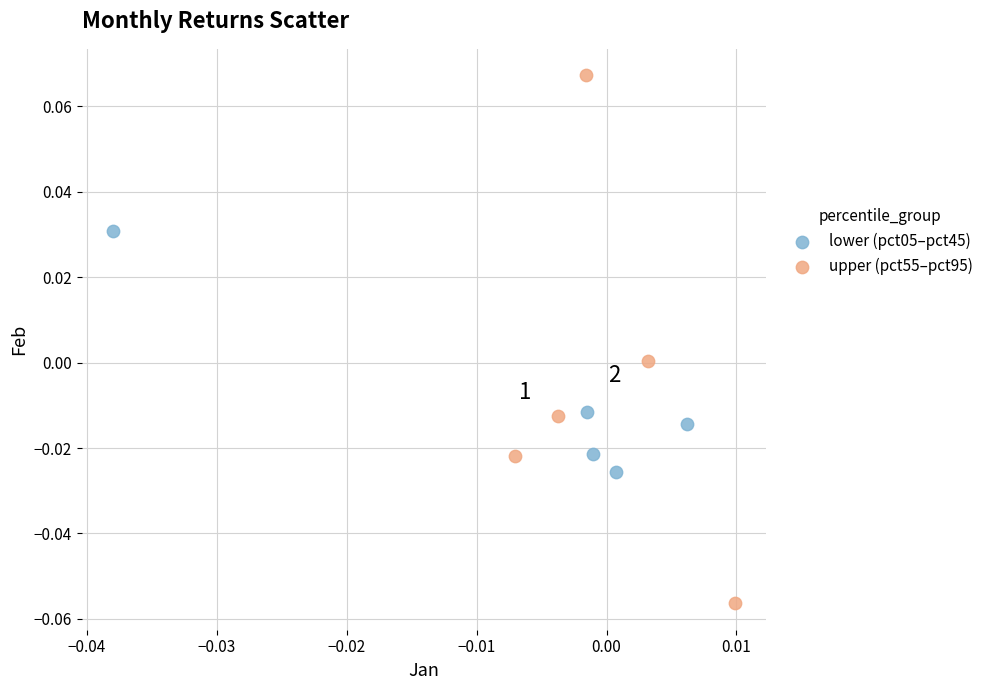

Which series contains the lowest Y value?

upper (pct55–pct95)